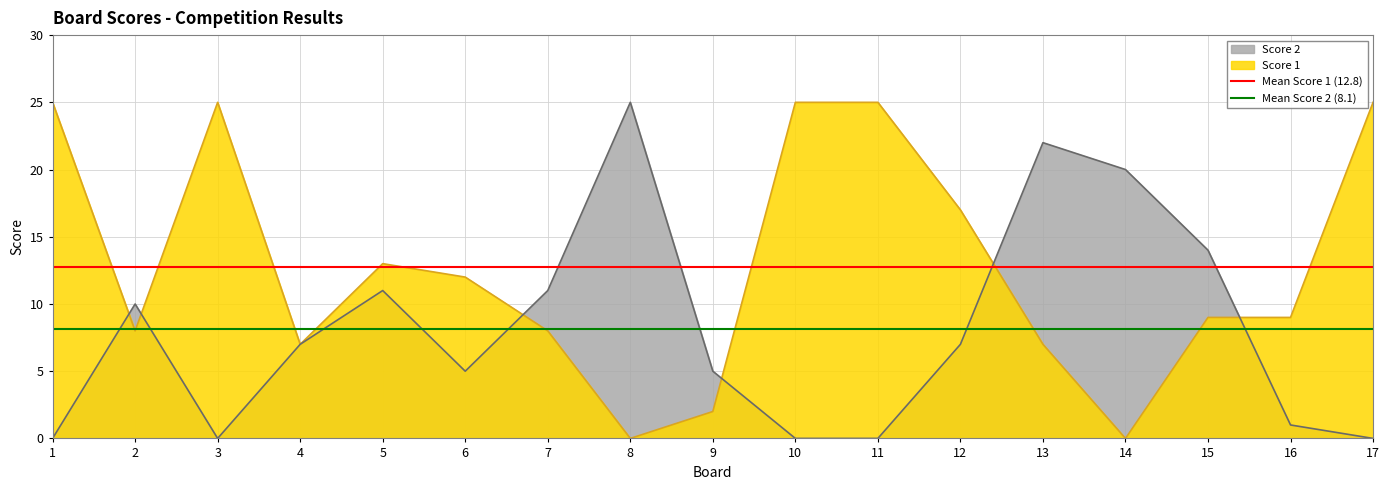

Rank the series by their average value, from highest to lowest.

Mean Score 1 (12.8), Mean Score 2 (8.1)